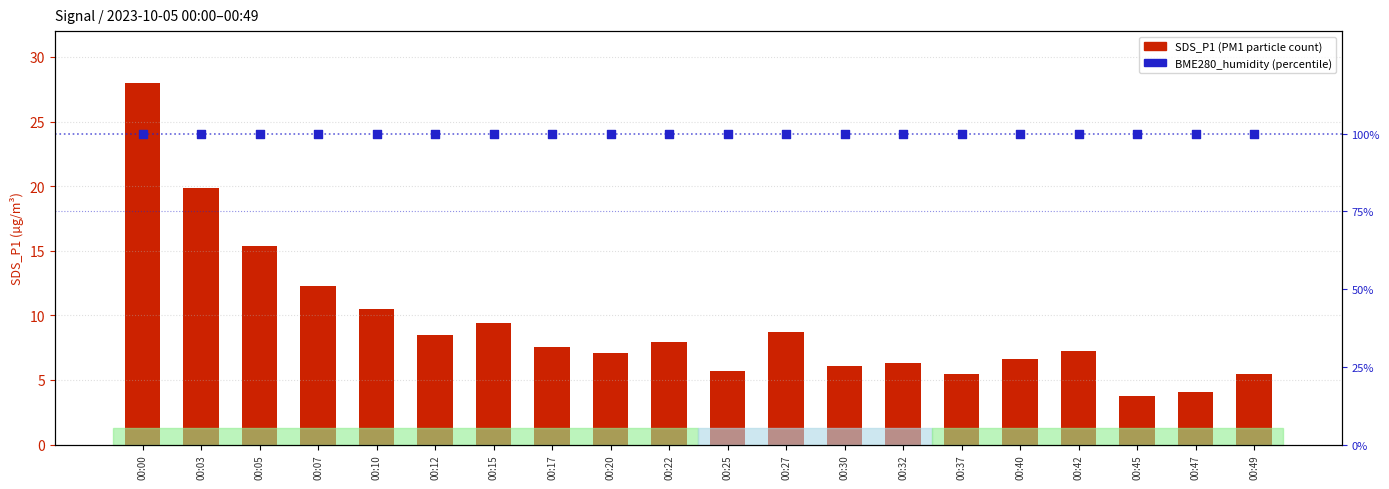

Which series has the largest Y range (max minus min)?

SDS_P1 (PM1)